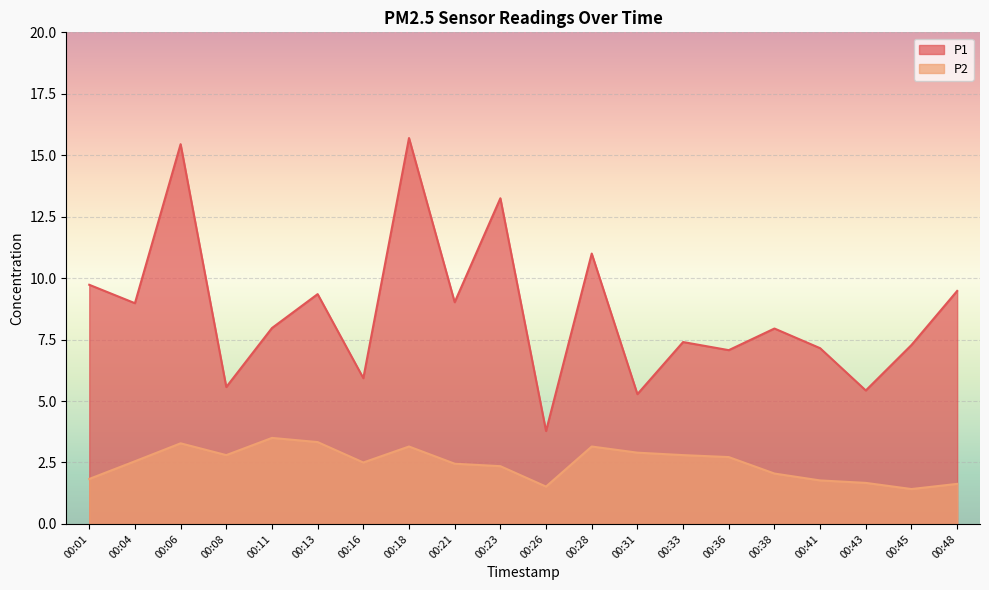

True or false: P1 has a value of 11.0 at 00:28.

True